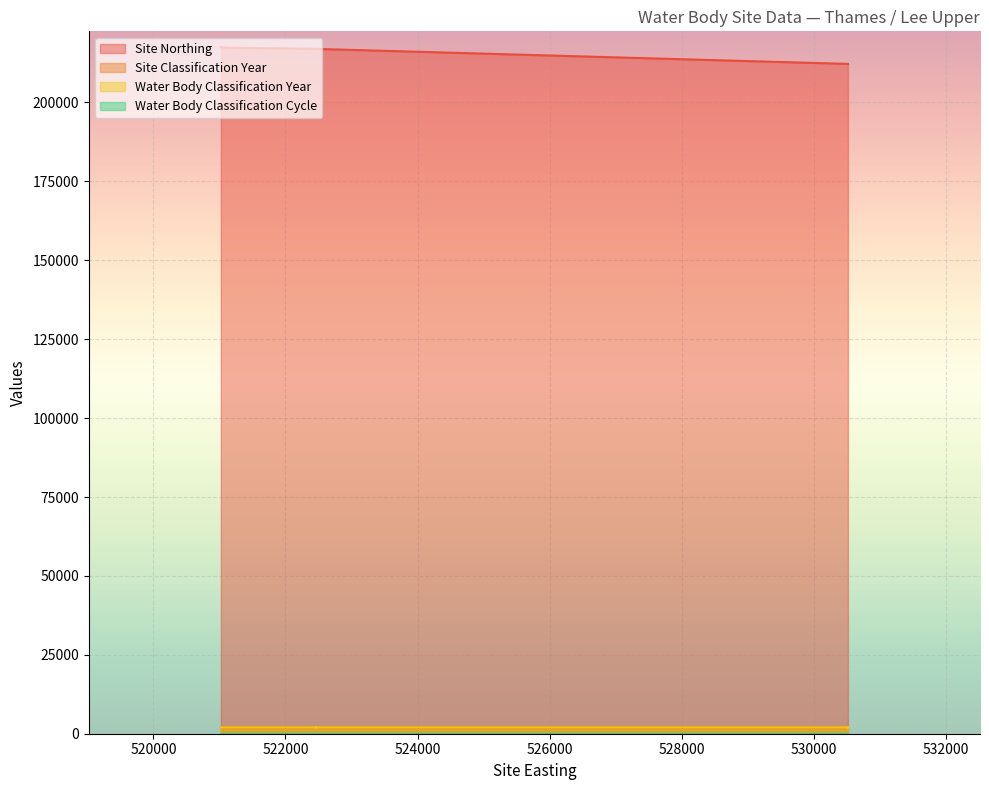

List the series in order of their peak value, lowest first.

Water Body Classification Cycle, Site Classification Year, Water Body Classification Year, Site Northing